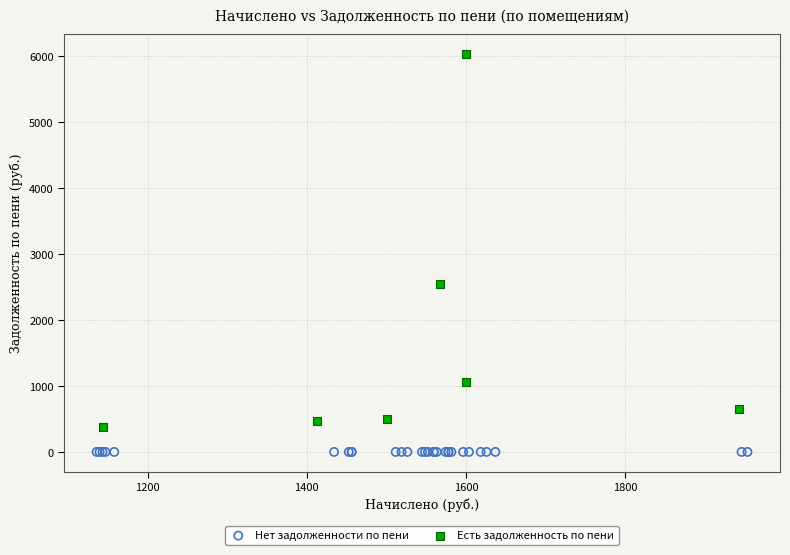

What are all the series names shown in the legend?

Нет задолженности по пени, Есть задолженность по пени